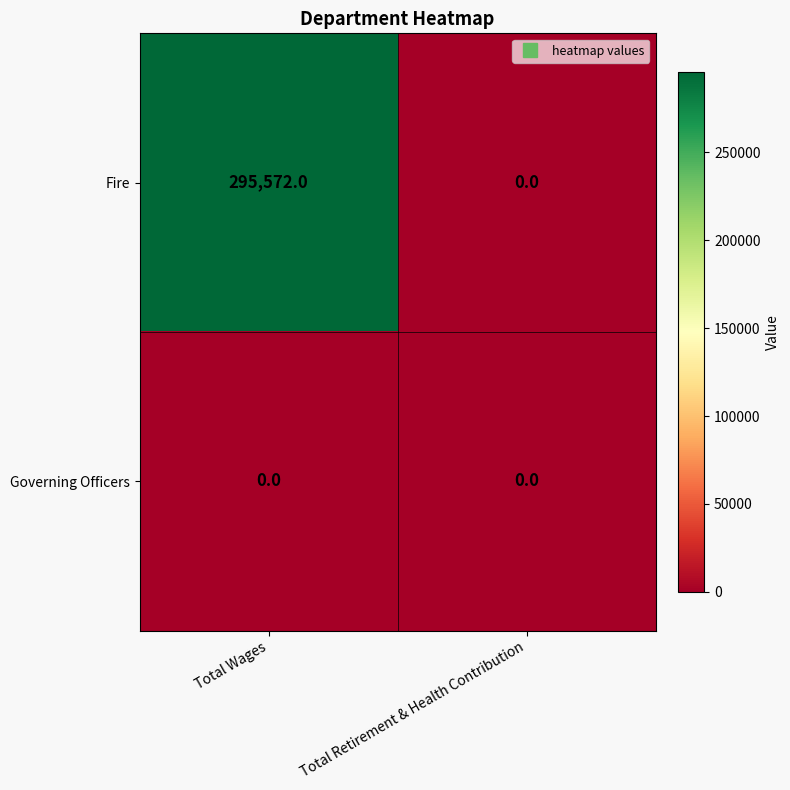

Reading right to left, what are all the values shown in this chart?

Fire: 0	295572
Governing Officers: 0	0